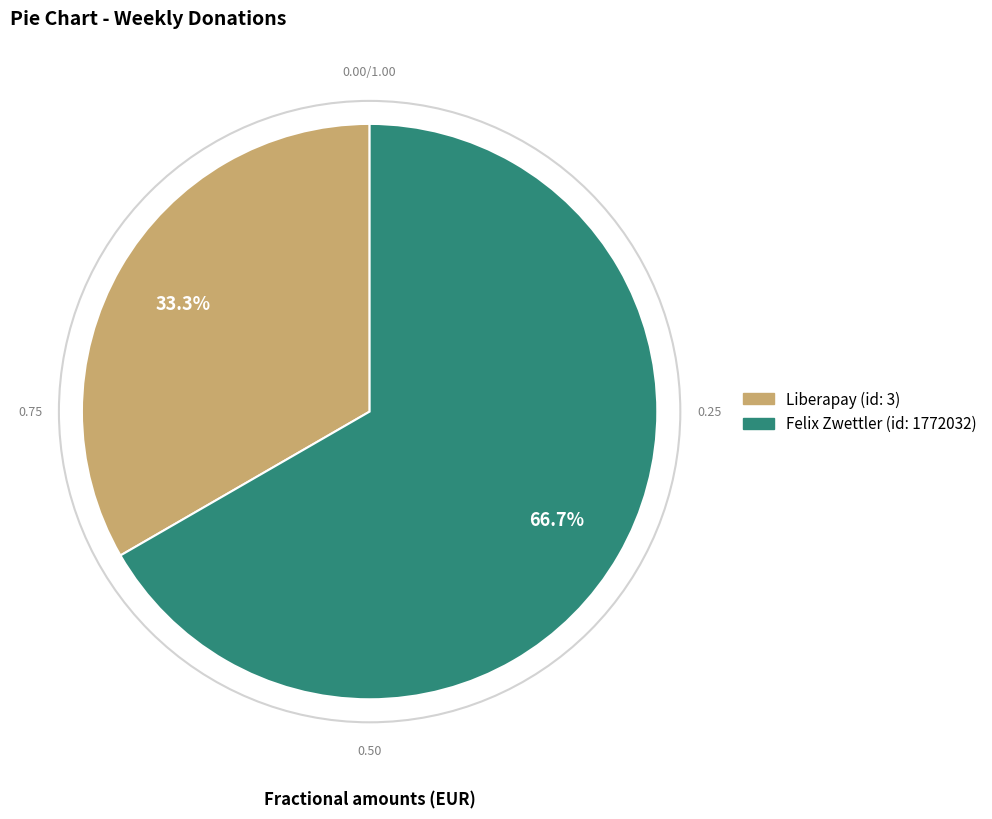

Is there any slice that represents more than half of the pie?

Yes